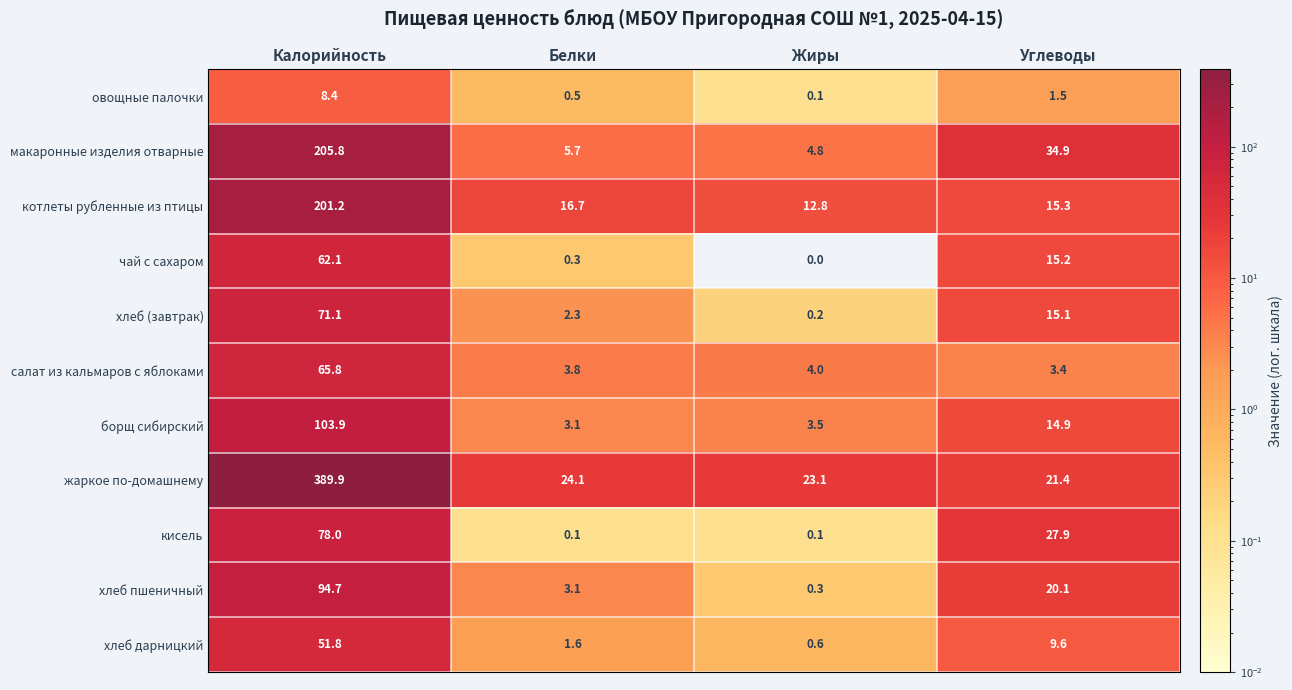

Which series changed the most between Жиры and Углеводы?

макаронные изделия отварные